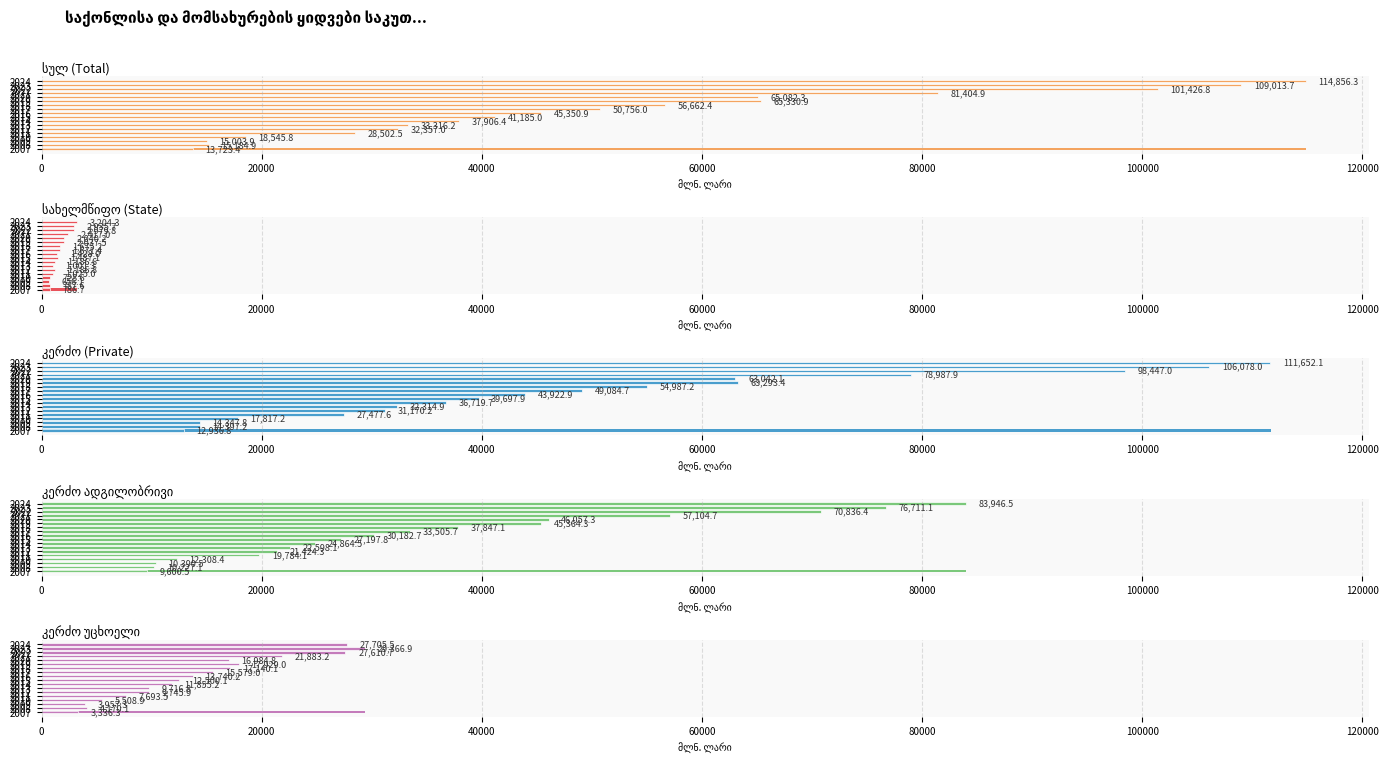

At how many categories does at least one series exceed 23019?

14